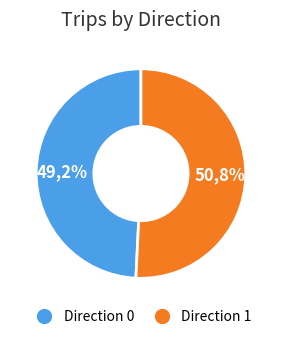

Which has a higher value, Direction 1 or Direction 0?

Direction 1